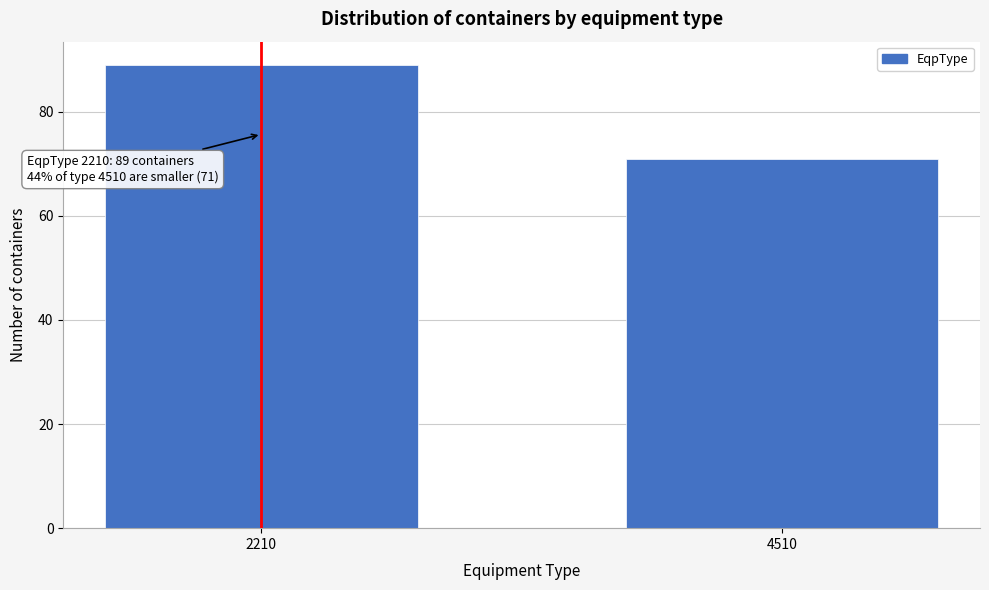

Reading left to right, list all the values displayed in this chart.

2210=89	4510=71